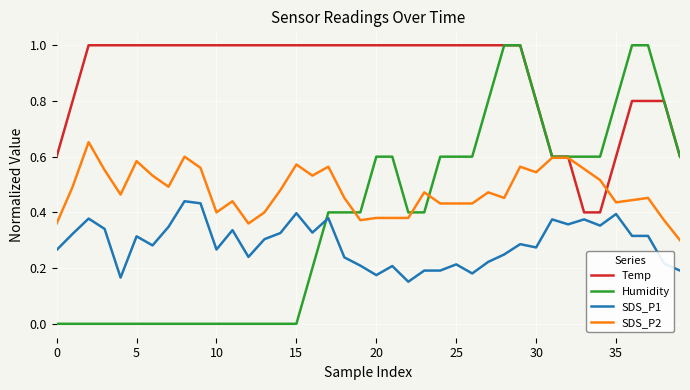

What is the sum of all Temp values?

35.8